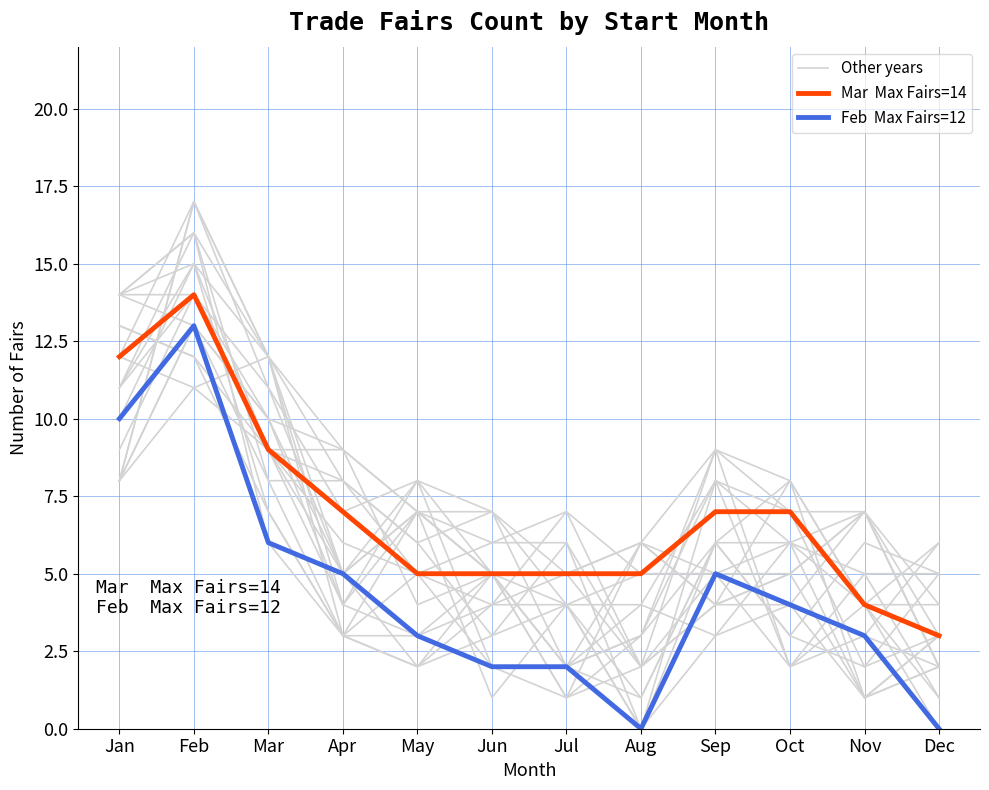

How many series are shown in this chart?

3